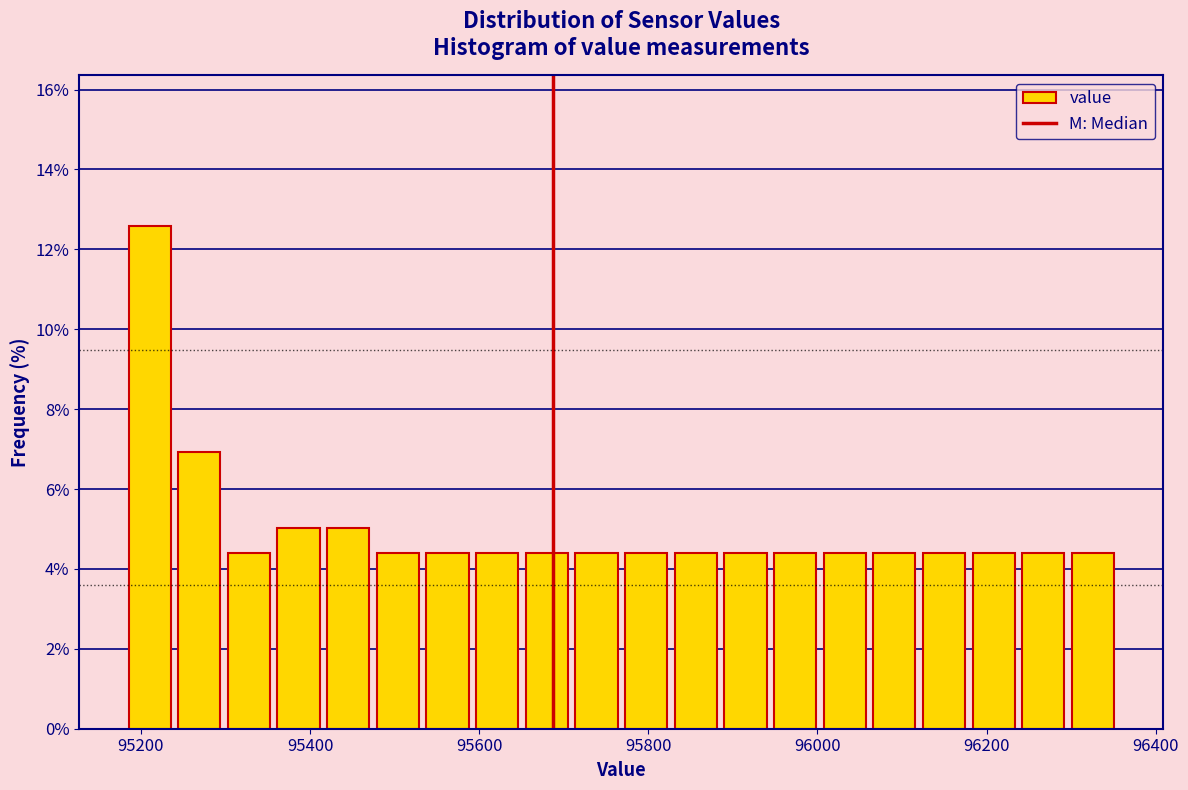

Around what value on the x-axis is the tallest bar? Give the approximate position of its centre, as read against the axis.

95220